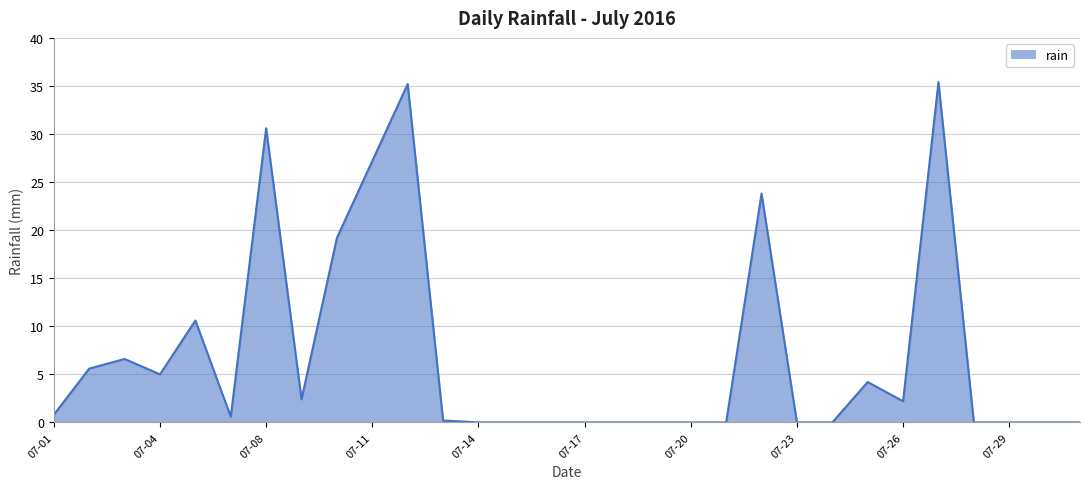

How many lines are shown in the chart?

1